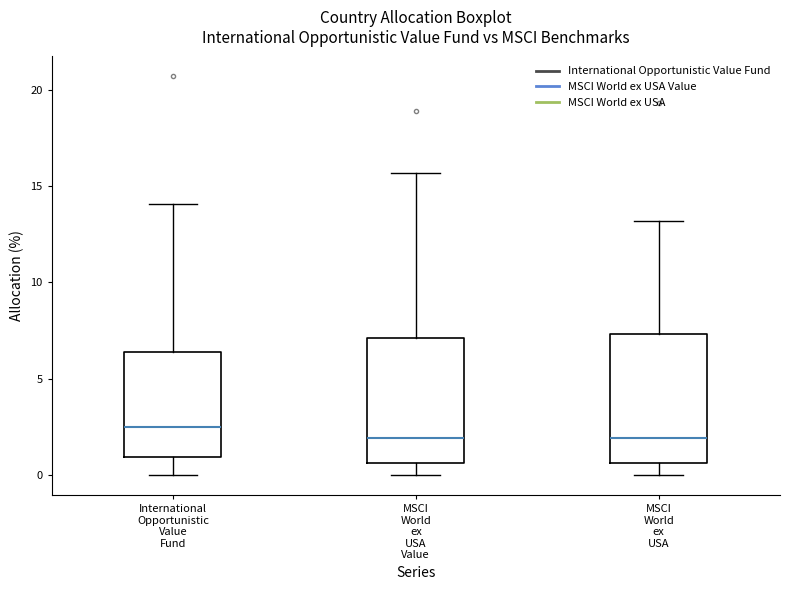

Where does the median line of the box for MSCI World ex USA sit on the y-axis? The values are not printed on the chart, so give them approximately, as read against the axis.

2.0